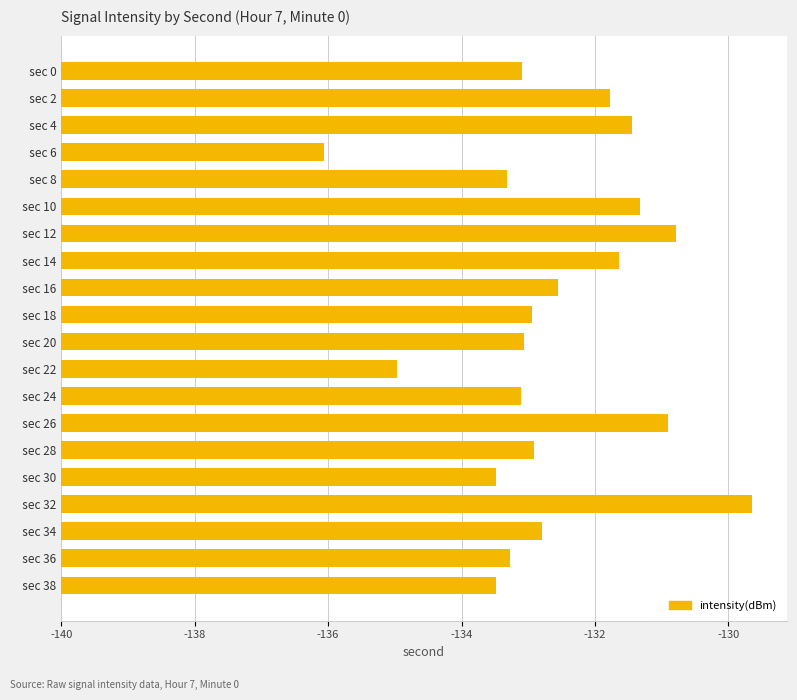

What is the difference between the second highest and second lowest values?

4.2